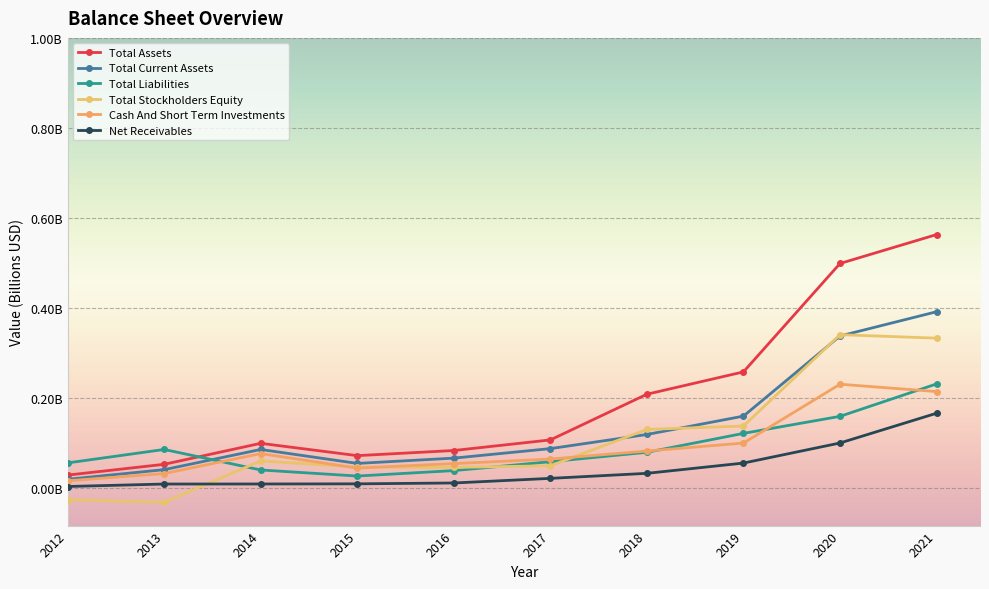

Is it true that Total Stockholders Equity equals 0.3 at 2021?

True